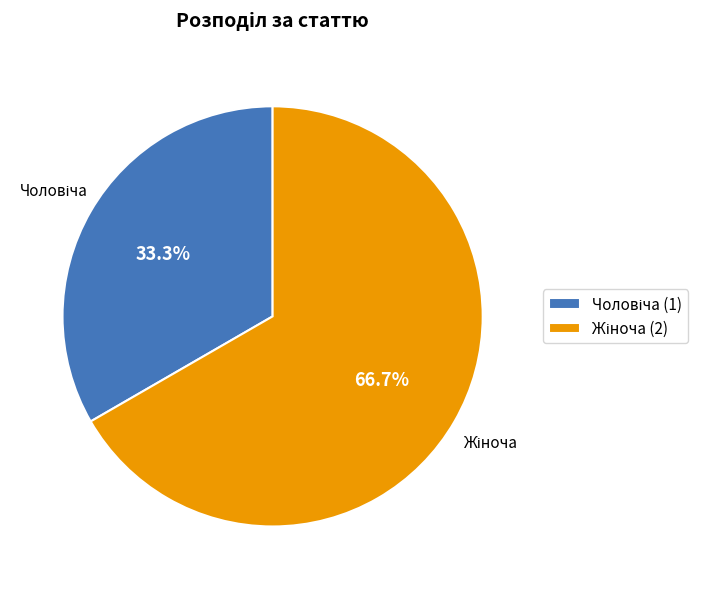

Is there any slice that represents more than half of the pie?

Yes